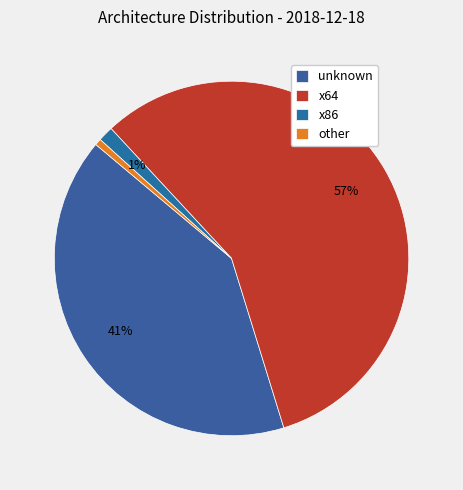

To the nearest percent, what is the average slice percentage?

25%